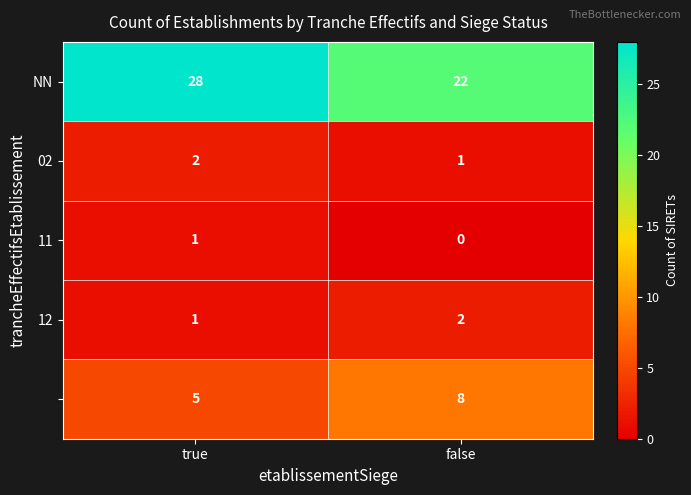

At which category does the chart reach its peak across all series?

true